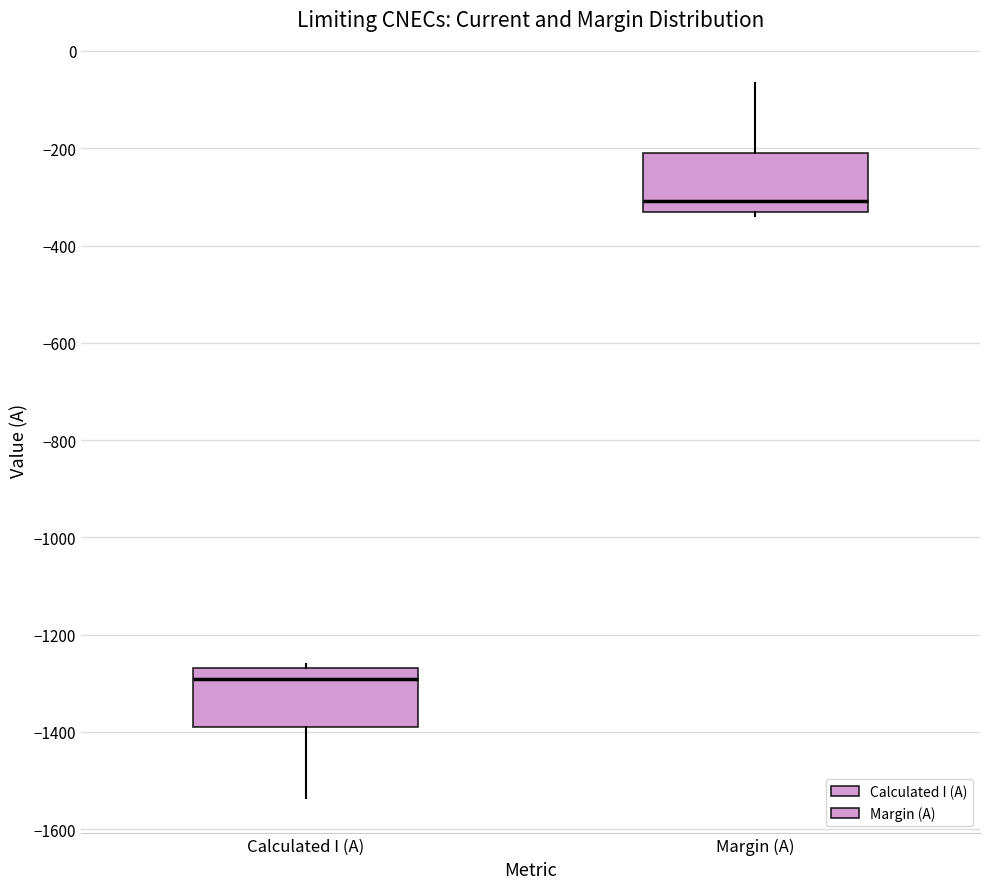

Reading left to right, transcribe this box plot: for each box, give where its median line is, the range the box spans, and where its two whiskers end, as read against the y-axis. The values are not printed on the chart, so give them approximately, as read against the axis.

Calculated I (A): median -1300, box -1380 to -1260, whiskers -1540 to -1260 (just above the box's upper edge)
Margin (A): median -300, box -340 to -220, whiskers -340 (just below the box's lower edge) to -60